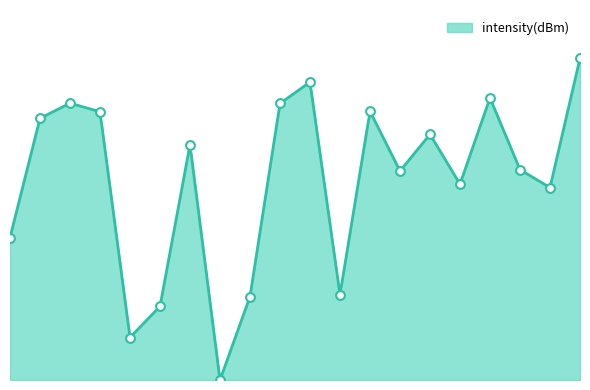

What is the change in value from 26 to 34?

+0.1